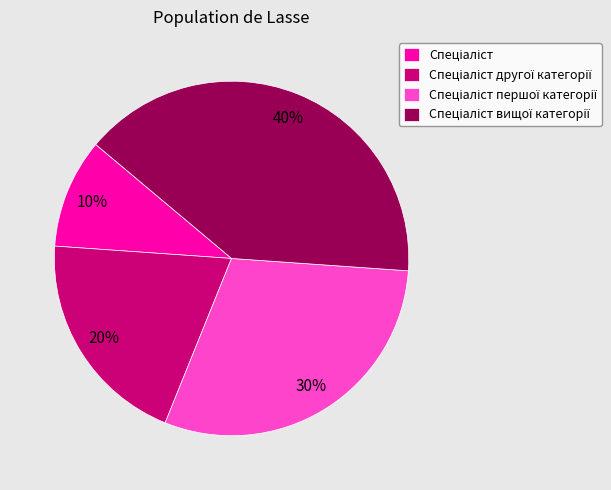

To the nearest percent, what is the average slice percentage?

25%